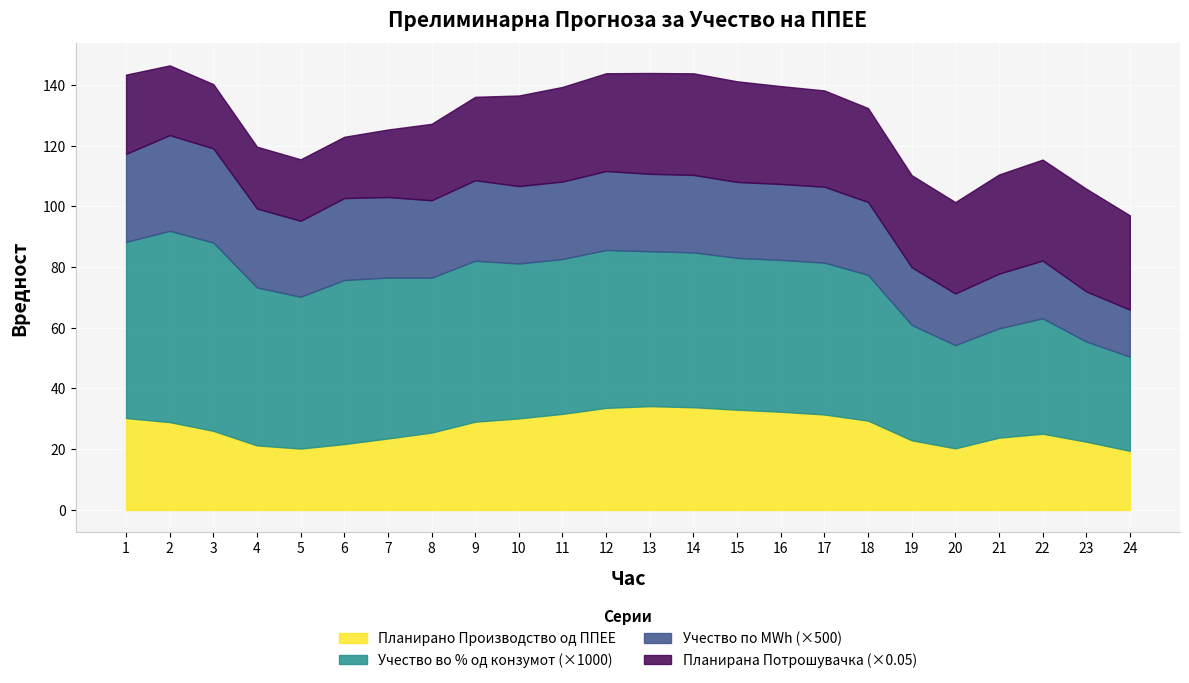

How many values in the Планирано Производство од ППЕЕ series exceed 28?

12